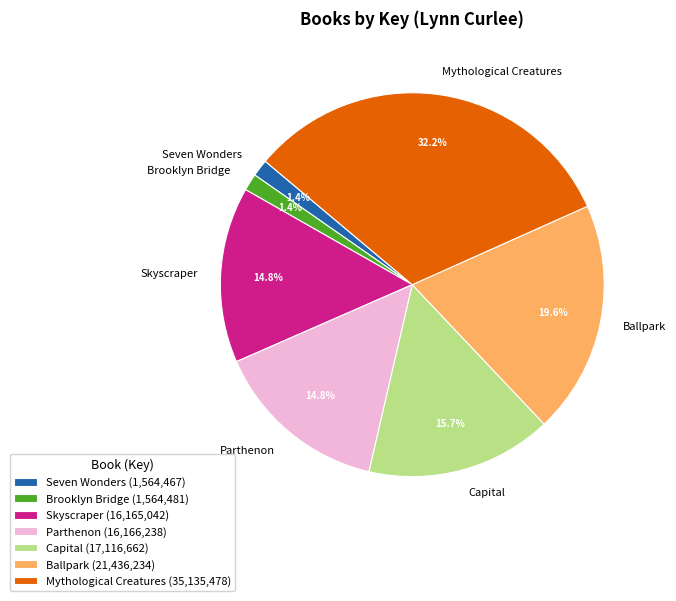

Which has a higher value, Brooklyn Bridge or Skyscraper?

Skyscraper